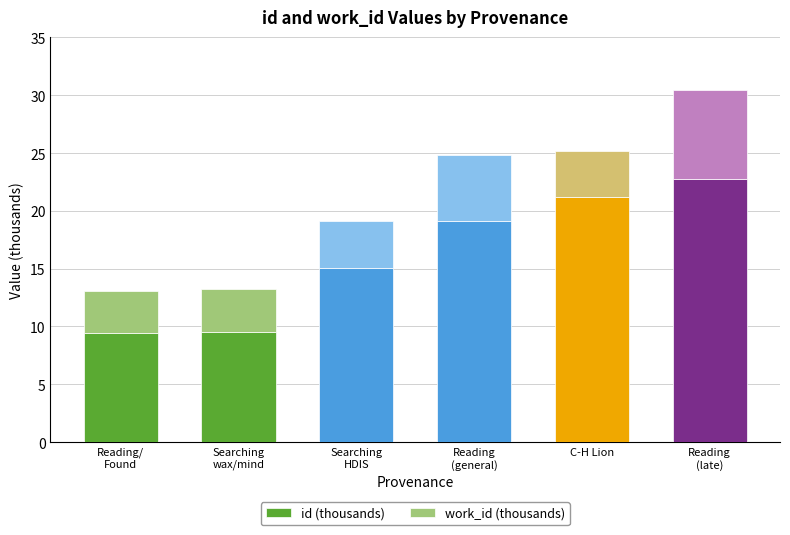

What is the maximum value for id (thousands)?

22.8